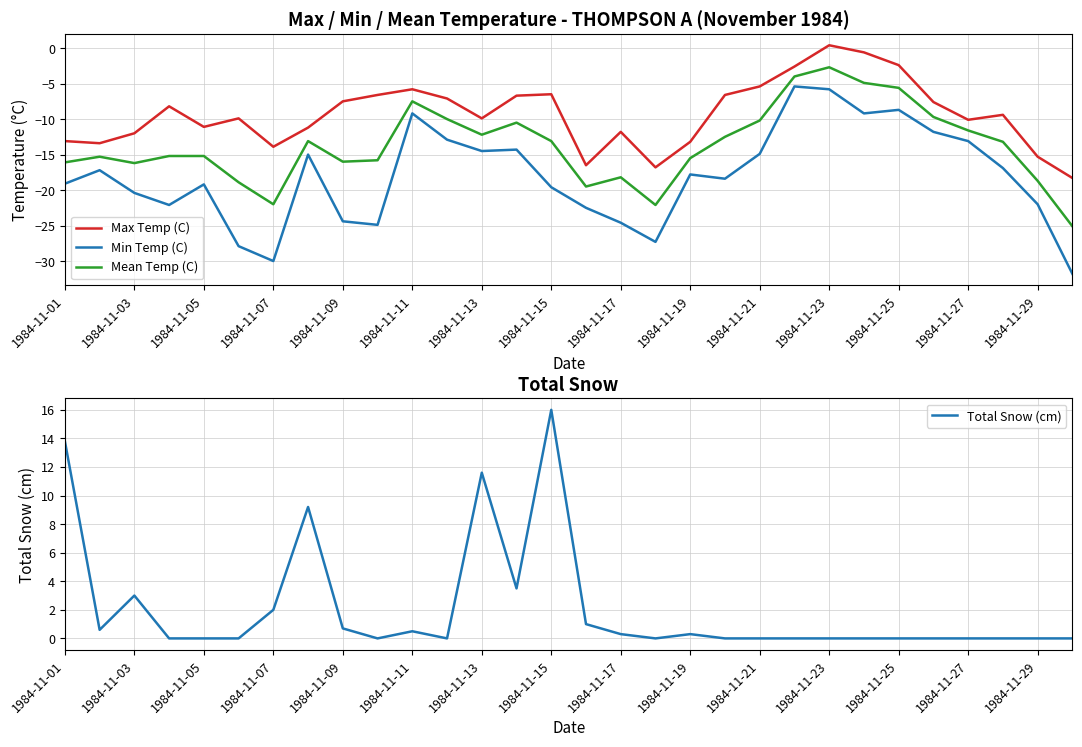

What is the difference between the maximum and second lowest values in the Max Temp (C) series?

17.2